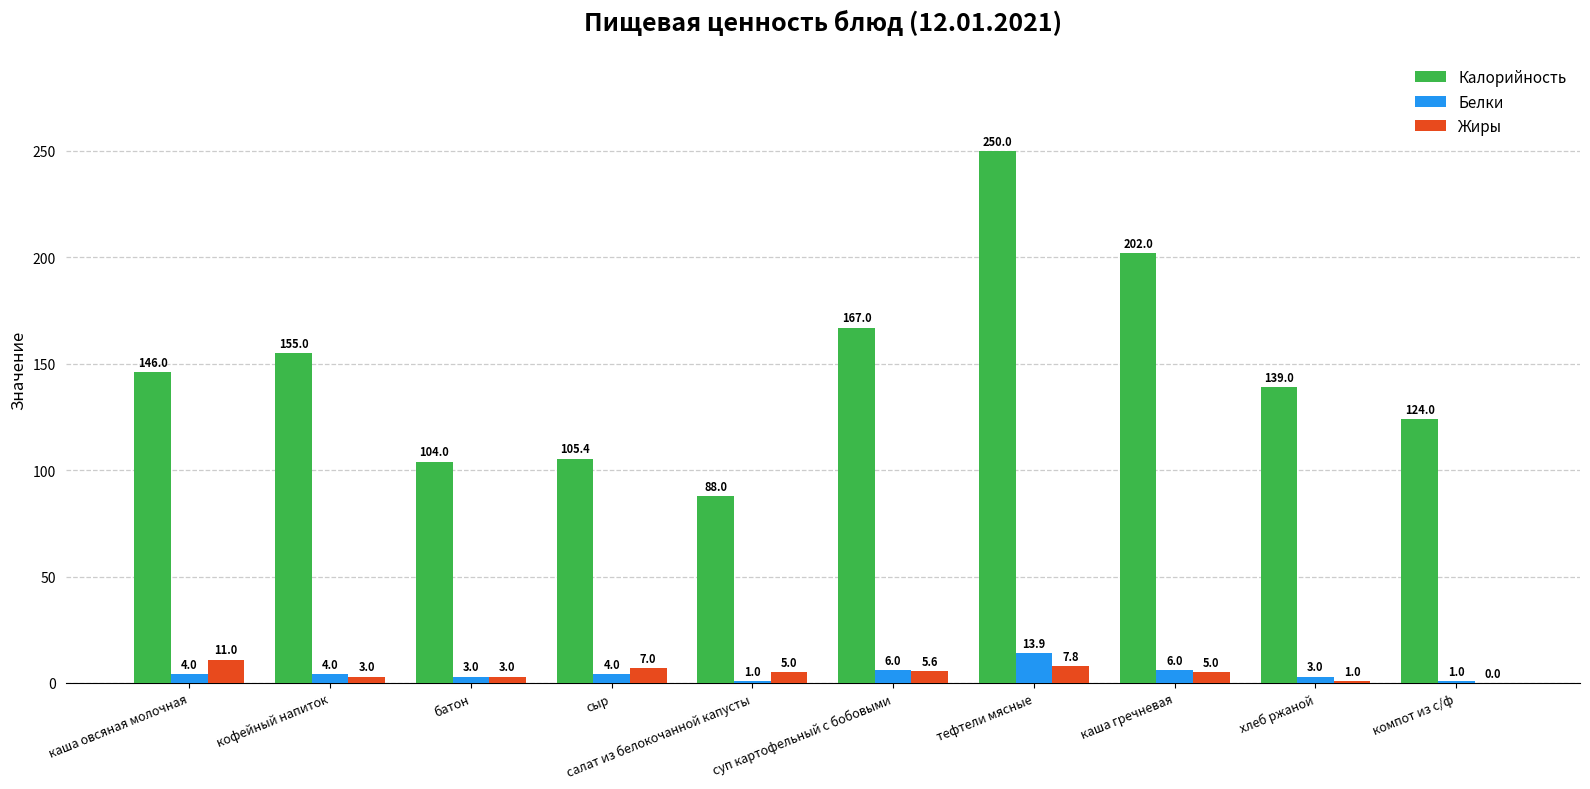

Which series changed the most between батон and компот из с/ф?

Калорийность